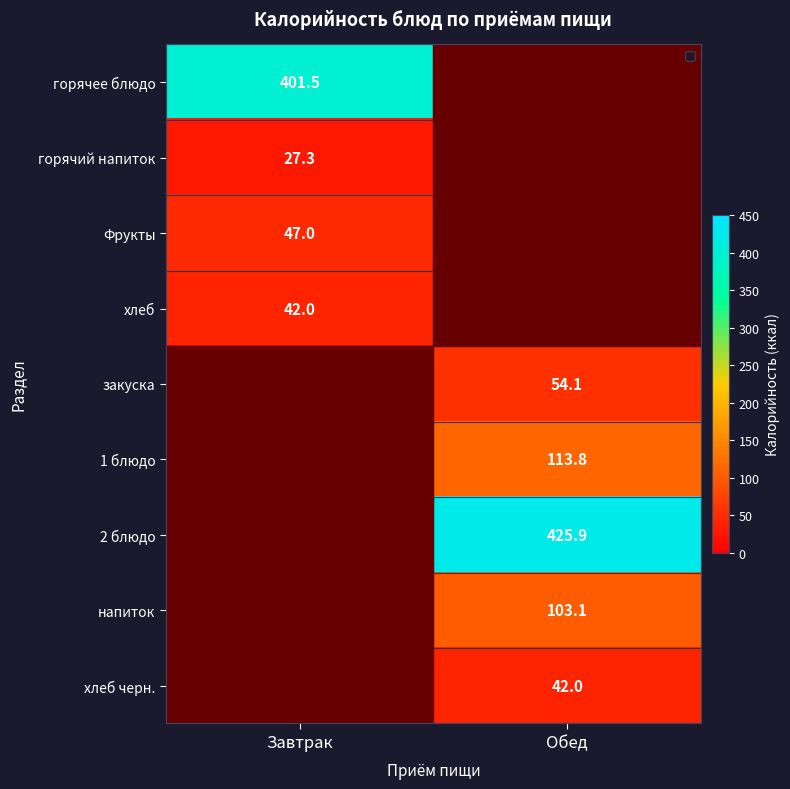

True or false: закуска has a value of 14.9 at Обед.

False